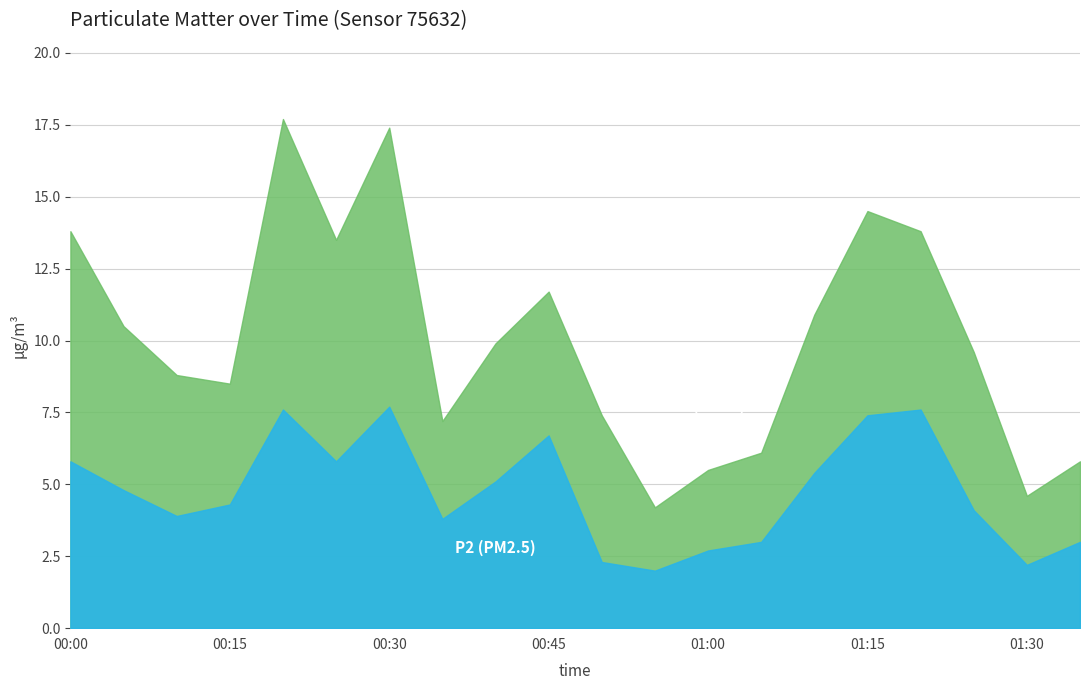

In P2, how many points are higher than both neighbors (excluding endpoints)?

4